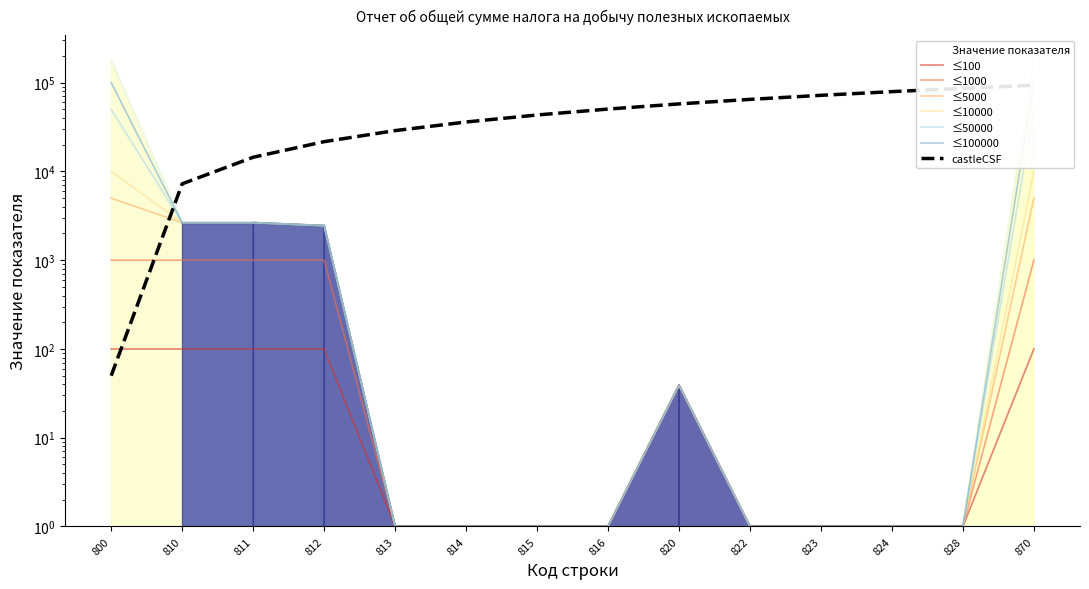

Approximately how many times larger is the value at 811 compared to 822?

2647.0